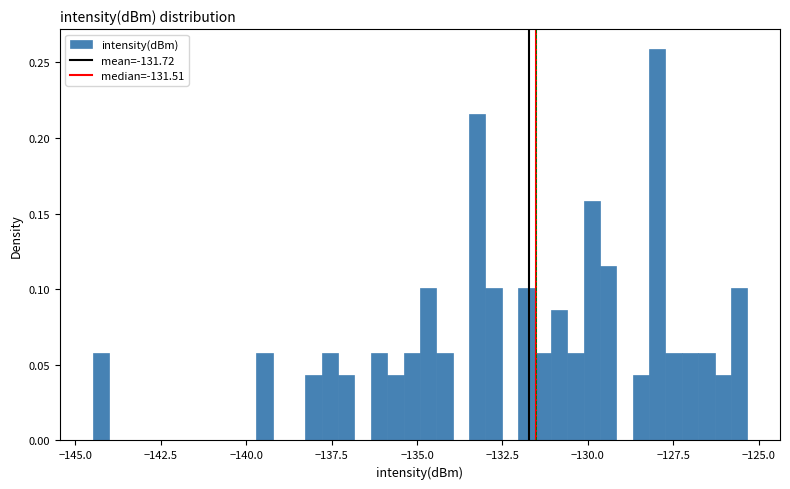

Read against the x-axis, roughly where is the centre of the tallest bar?

-128.0